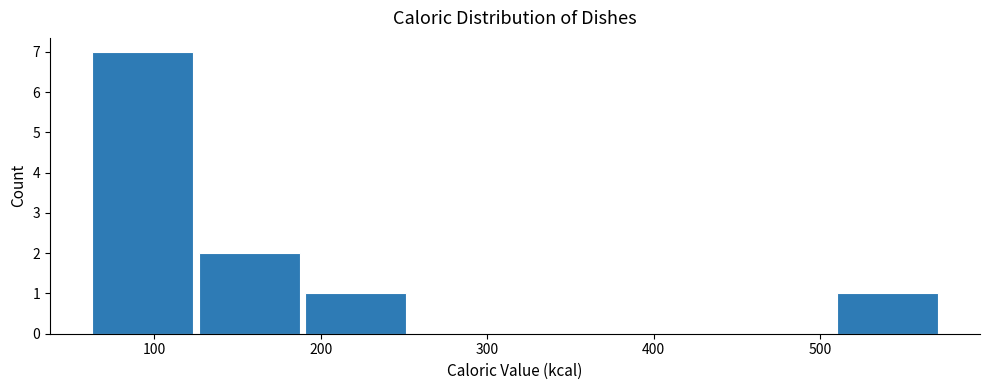

How tall is the bar that spans 60 to 130 on the x-axis? Neither the bar edges nor the heights are printed on the chart, so give them approximately, as read against the axes.

7